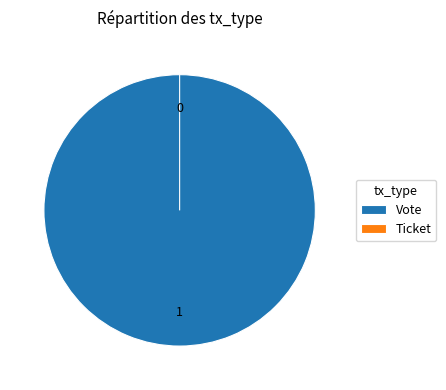

What percentage is NOT represented by Ticket?

100.0%